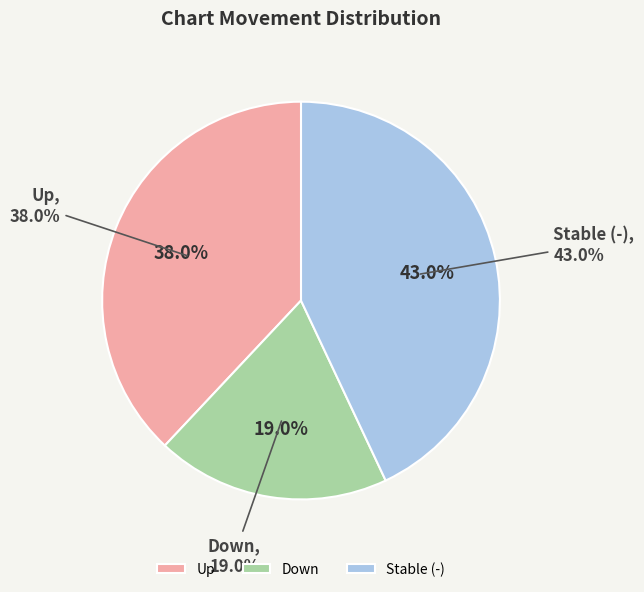

To the nearest percent, what percentage of the pie is down?

19%